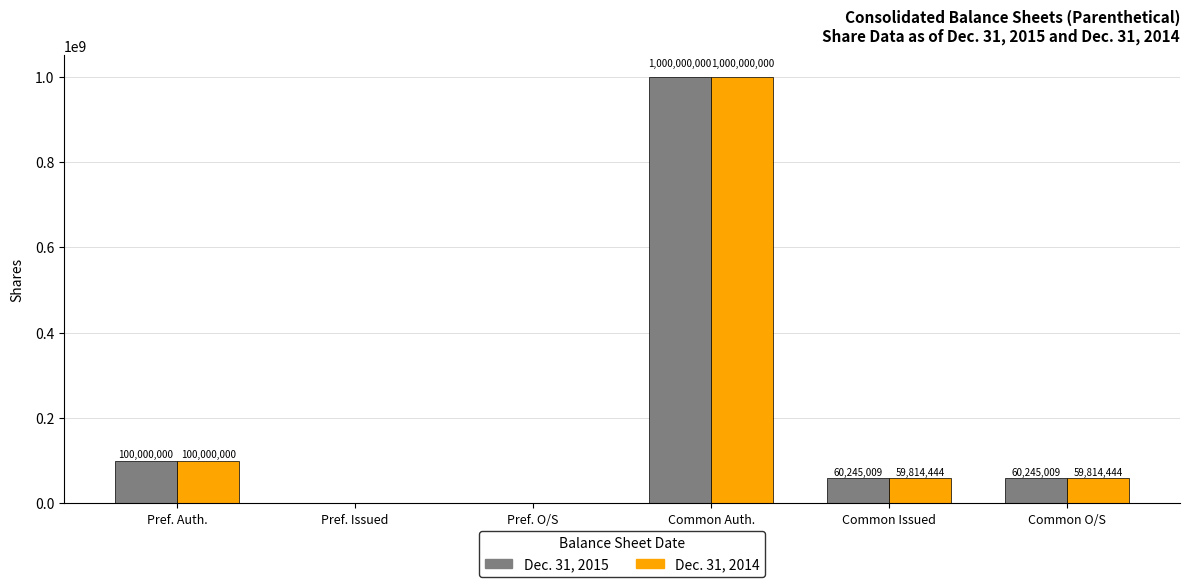

Which series has the largest total across all categories?

Dec. 31, 2015